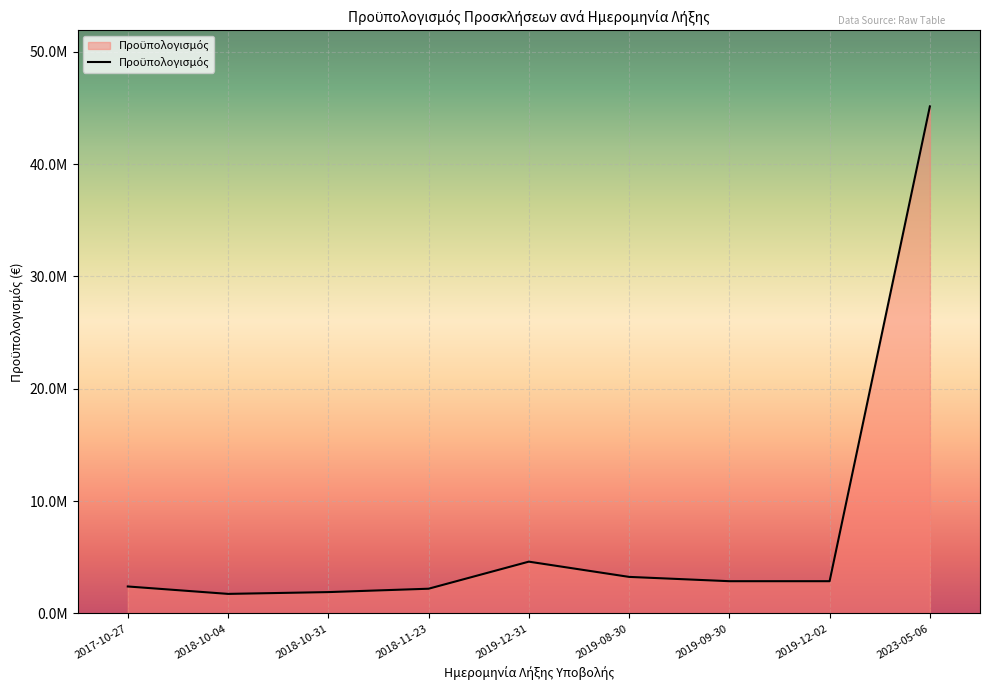

The chart shows a value of 4301270 at 2017-10-27. True or false?

False